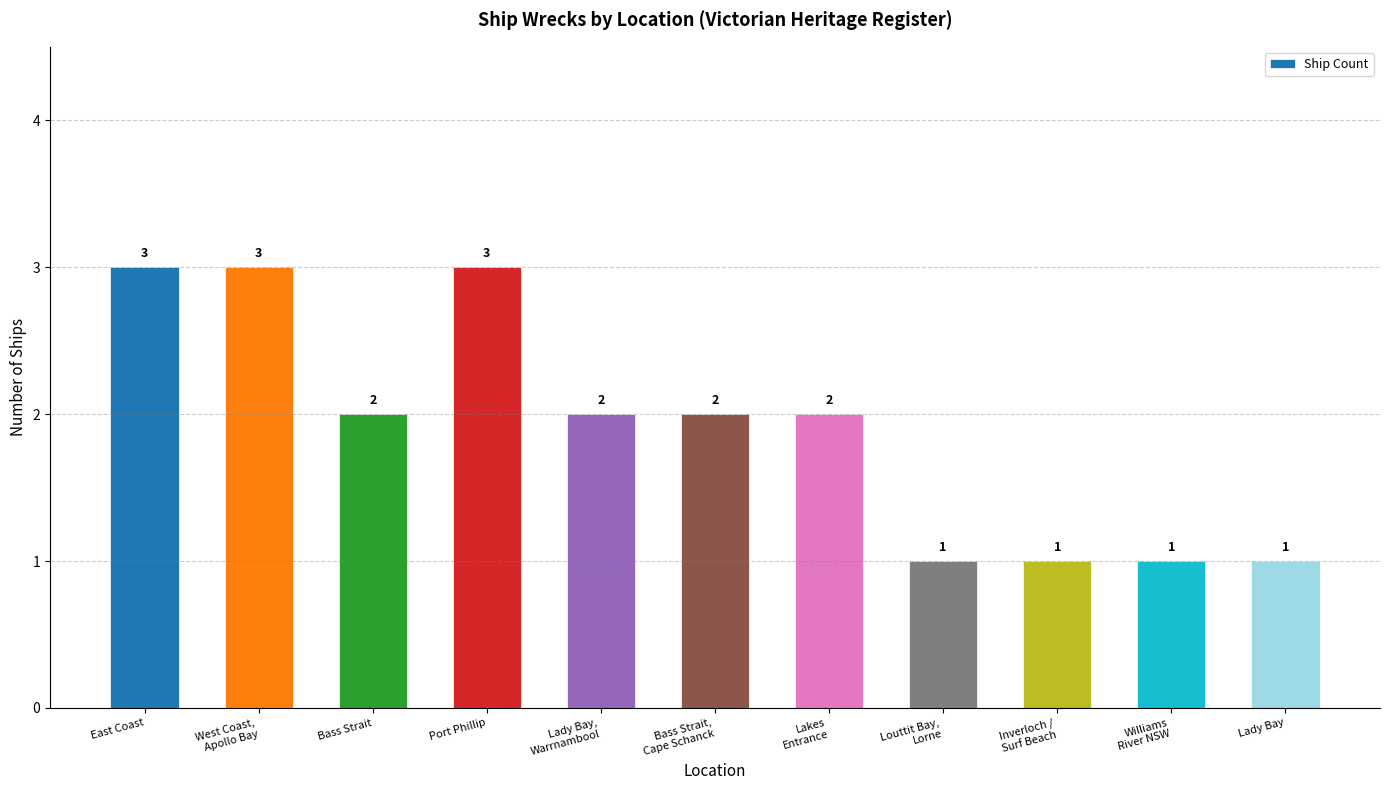

What is the ratio of the value at Bass Strait to the value at Bass Strait,
Cape Schanck?

1.0